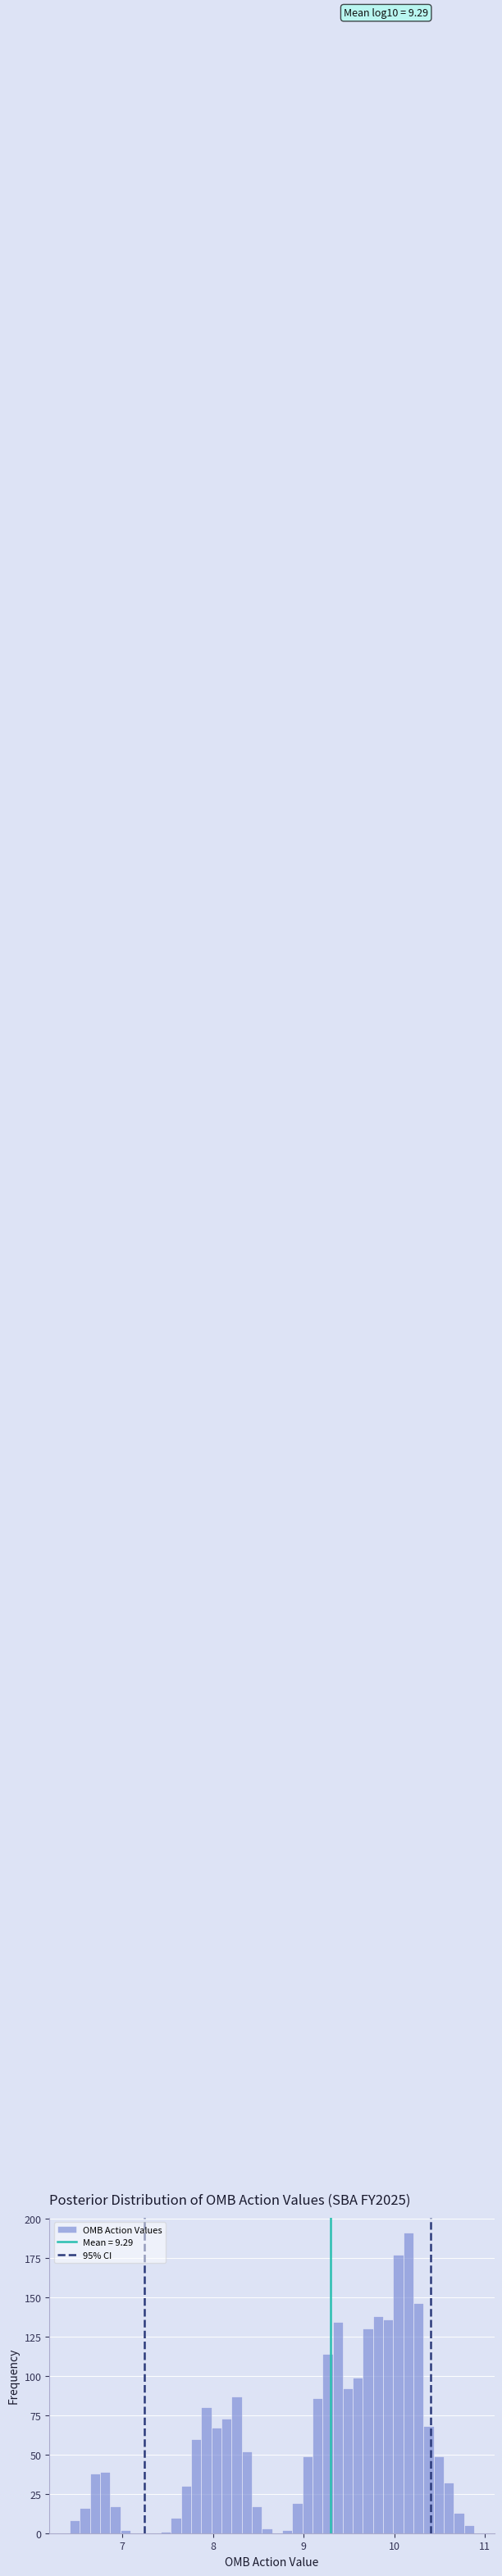

Read against the x-axis, roughly where is the centre of the tallest bar?

10.2